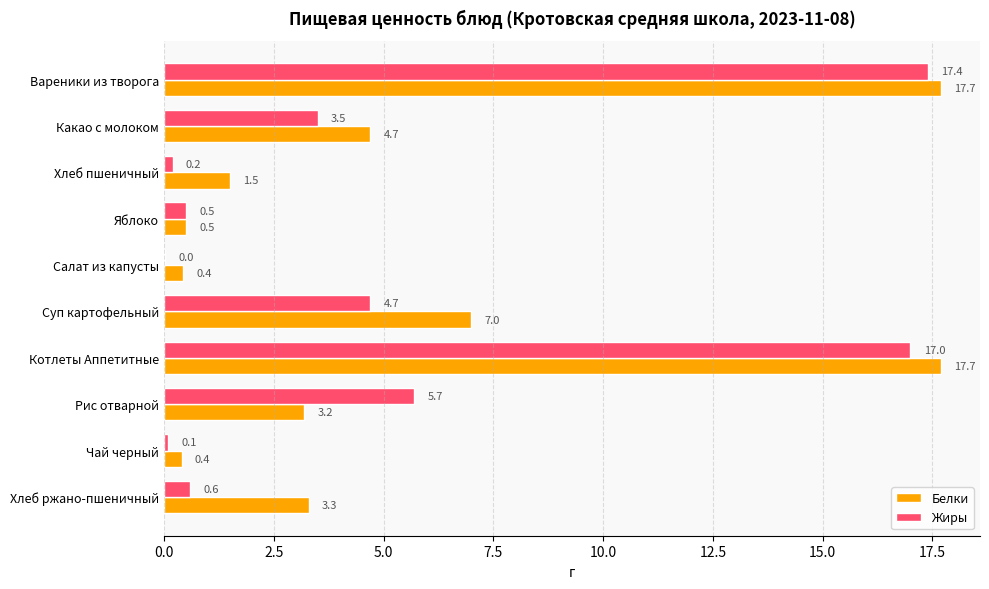

Which series has the widest spread of values?

Жиры